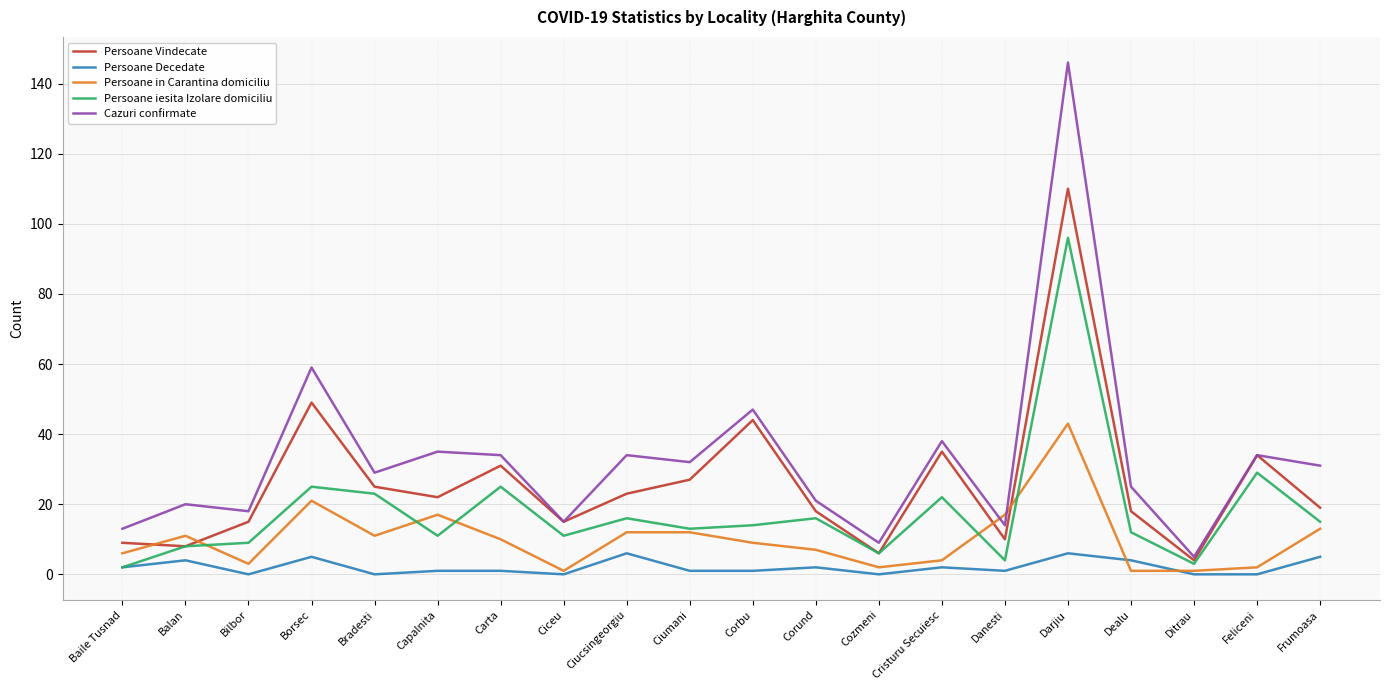

List the series in order of their peak value, highest first.

Cazuri confirmate, Persoane Vindecate, Persoane iesita Izolare domiciliu, Persoane in Carantina domiciliu, Persoane Decedate